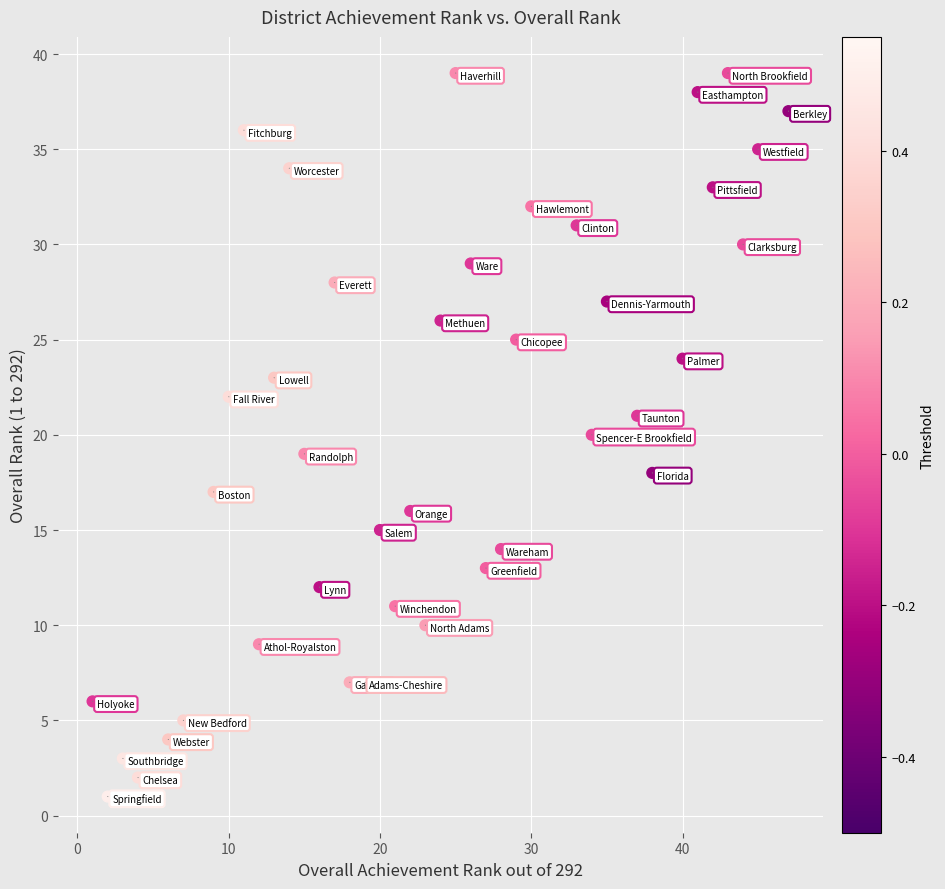

What is the range of X values (max minus min)?

46